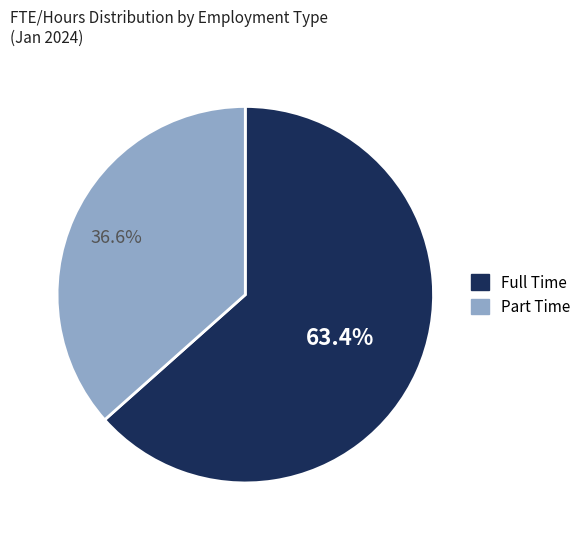

Does Part Time represent more than half of the total?

No